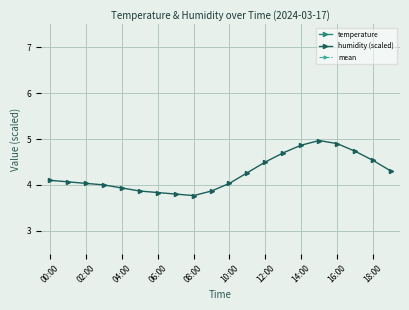

What is the approximate value of humidity (scaled) at 00:00?

4.1